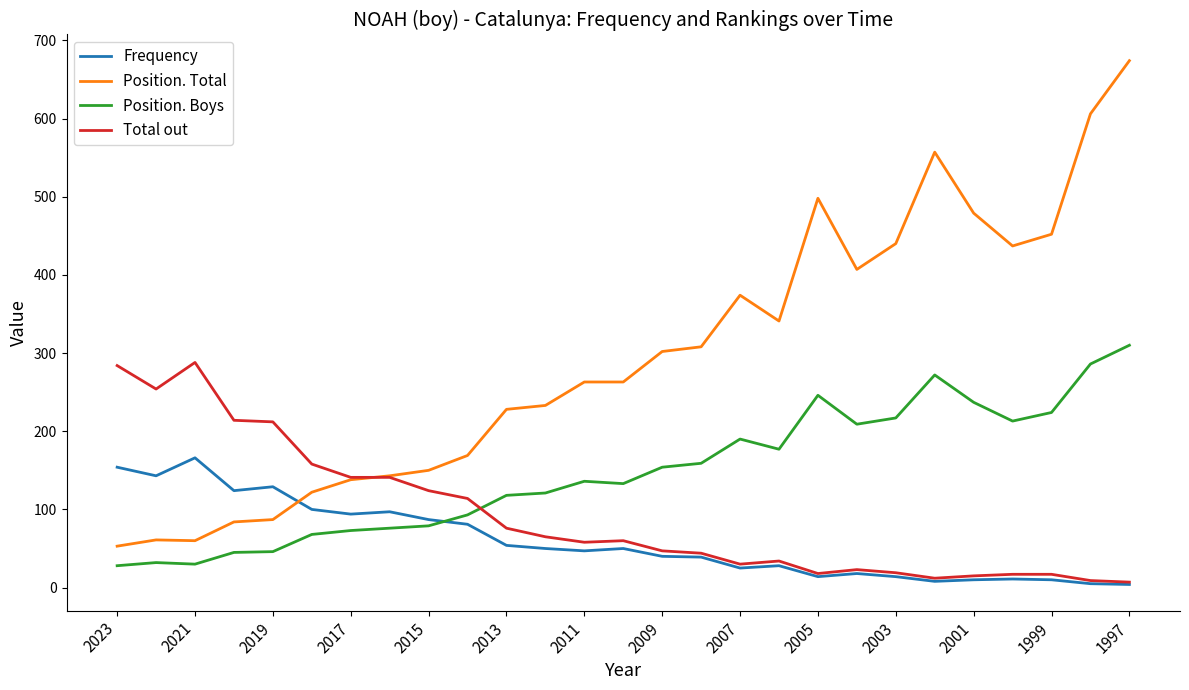

How many intersections are there between Position. Boys and Frequency?

1